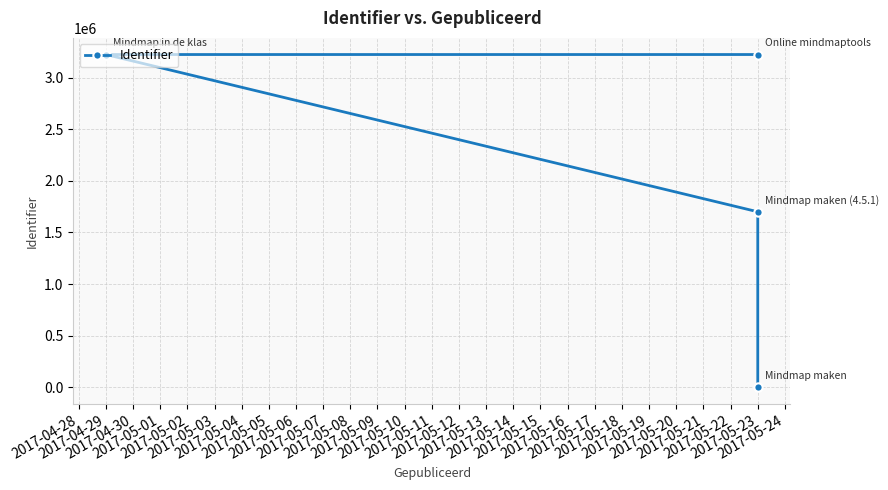

What is the sum of the values at 2017-04-29 and 2017-05-23?

4923225